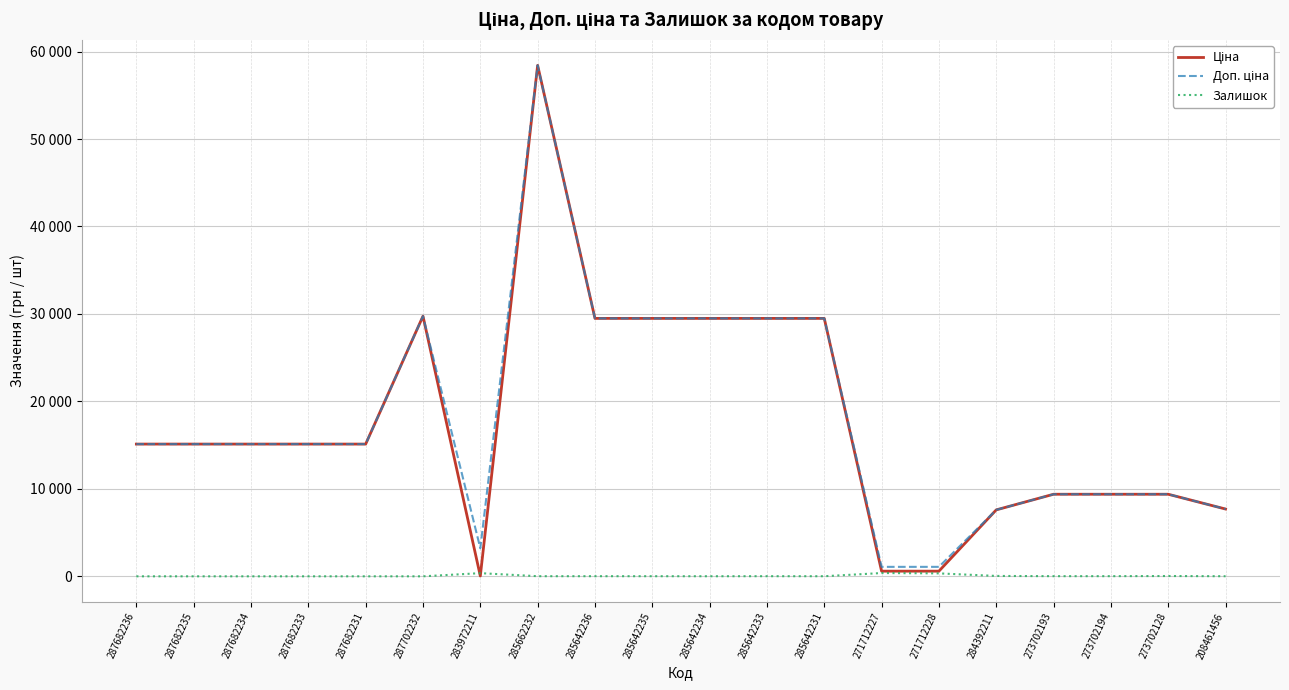

Is this an area chart (filled region under the line)?

No